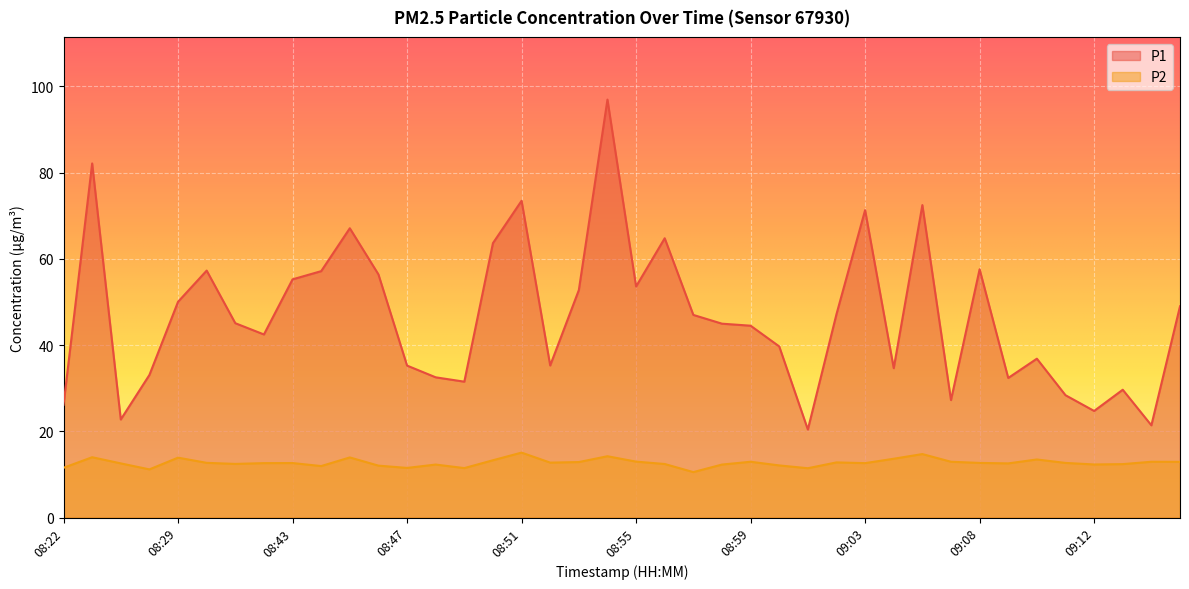

Where does the P1 series first go above 45?

08:24